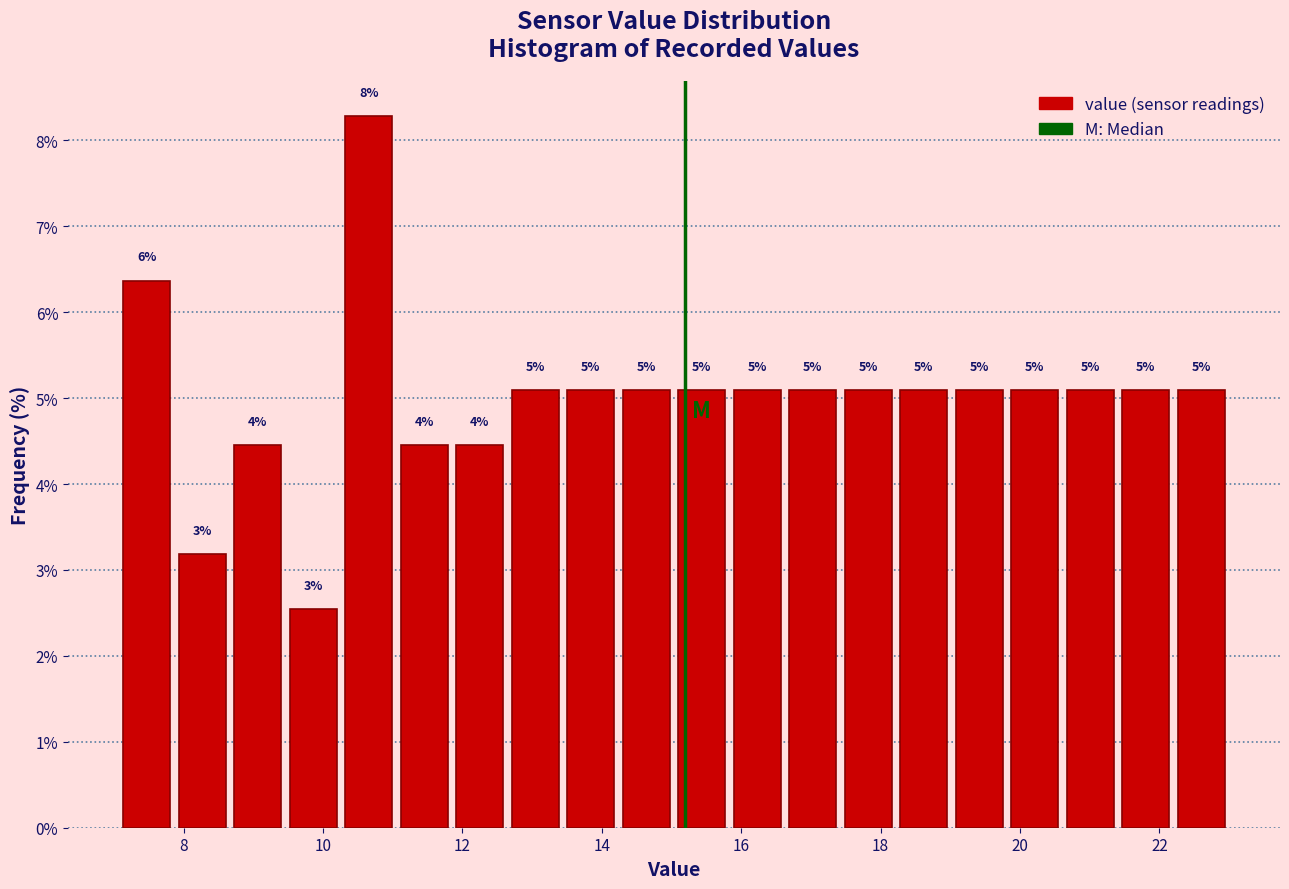

Read against the x-axis, roughly where is the centre of the tallest bar?

10.6